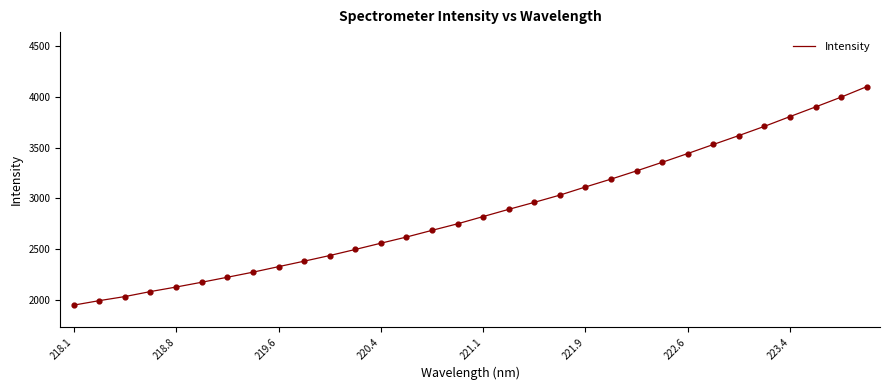

What is the maximum value shown in the chart?

4100.8